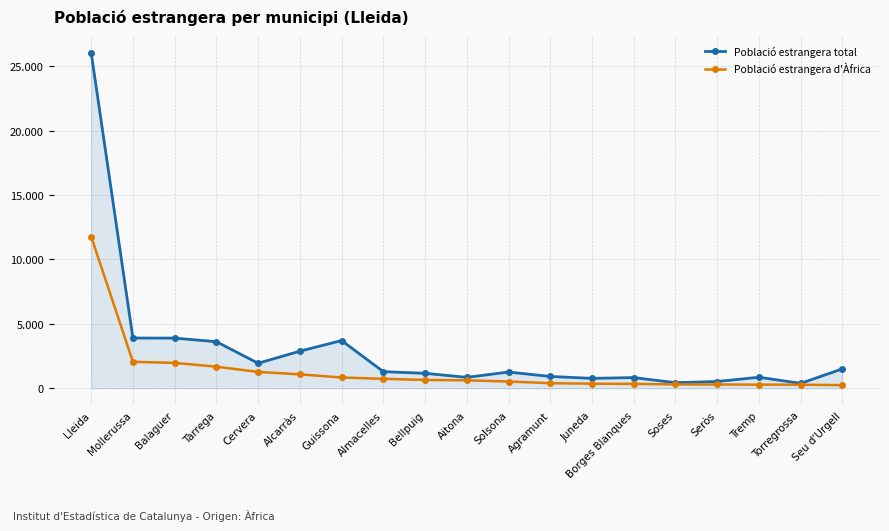

Is the value of Població estrangera d'Àfrica at Bellpuig greater than the value of Població estrangera total at Tàrrega?

No